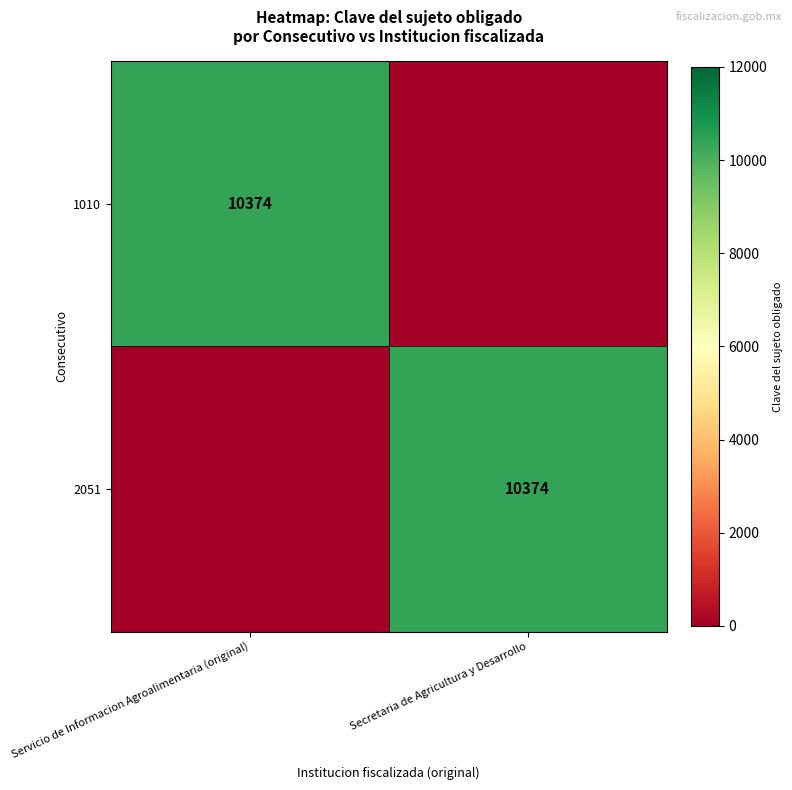

The value of 2051 at Secretaria de Agricultura y Desarrollo is 10374. True or false?

True